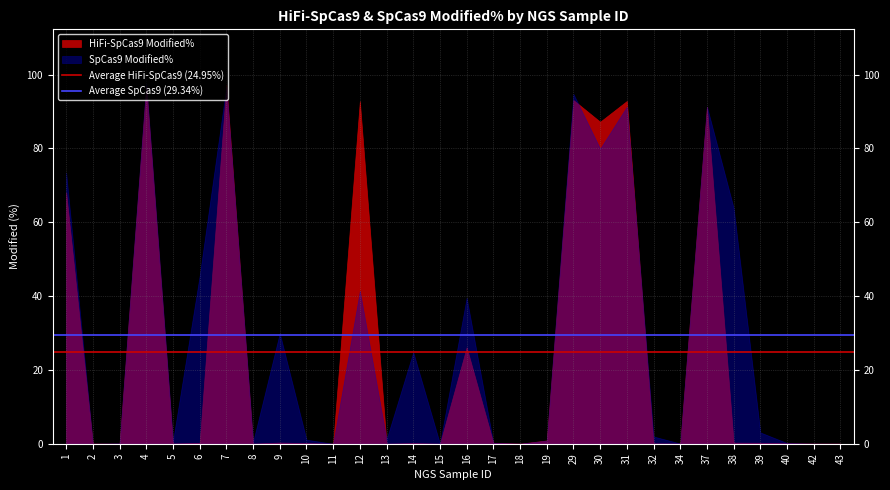

What is the maximum value shown in the chart?

97.6